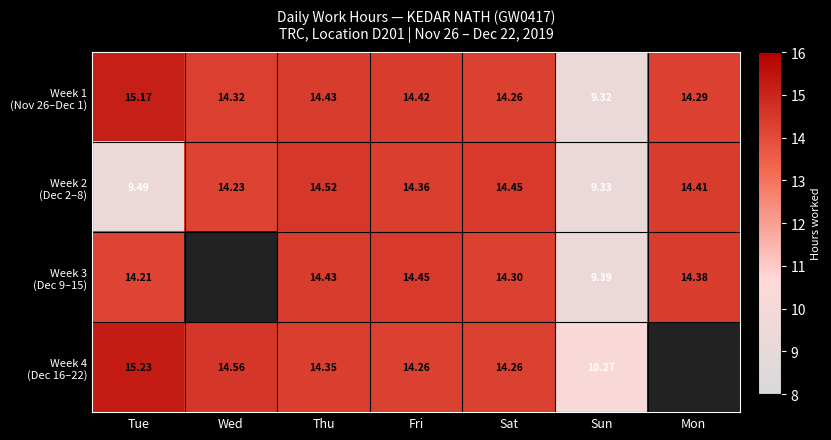

What is the sum of the Week 2 (Dec 2–8) values at Tue and Sun?

18.8